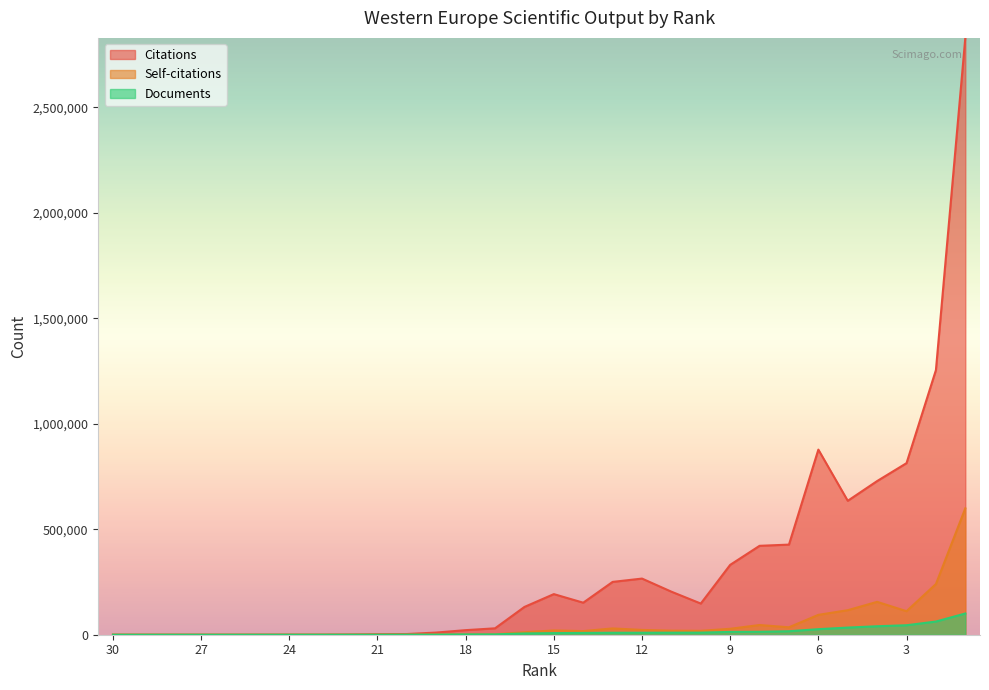

How many series are shown in this chart?

3